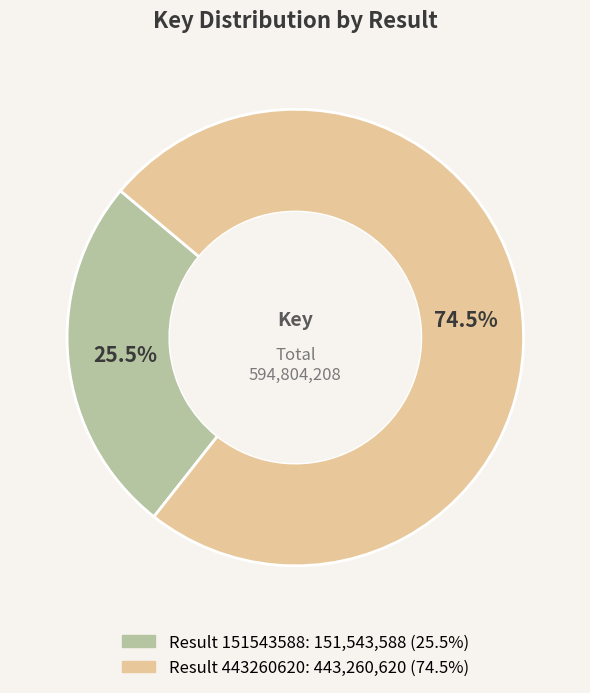

Is there any slice that represents more than half of the pie?

Yes